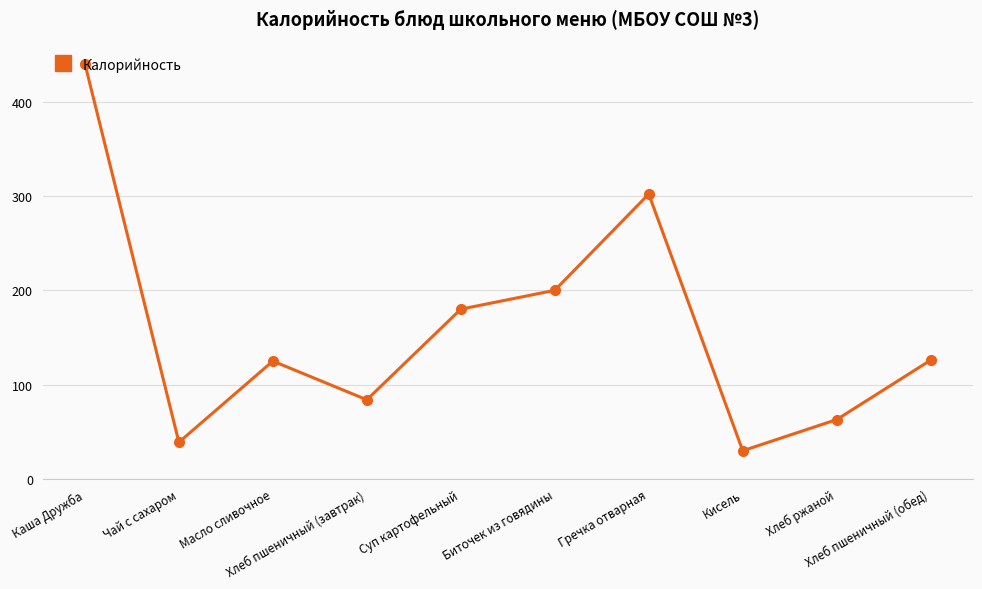

What is the value of the 9th point from the left?

63